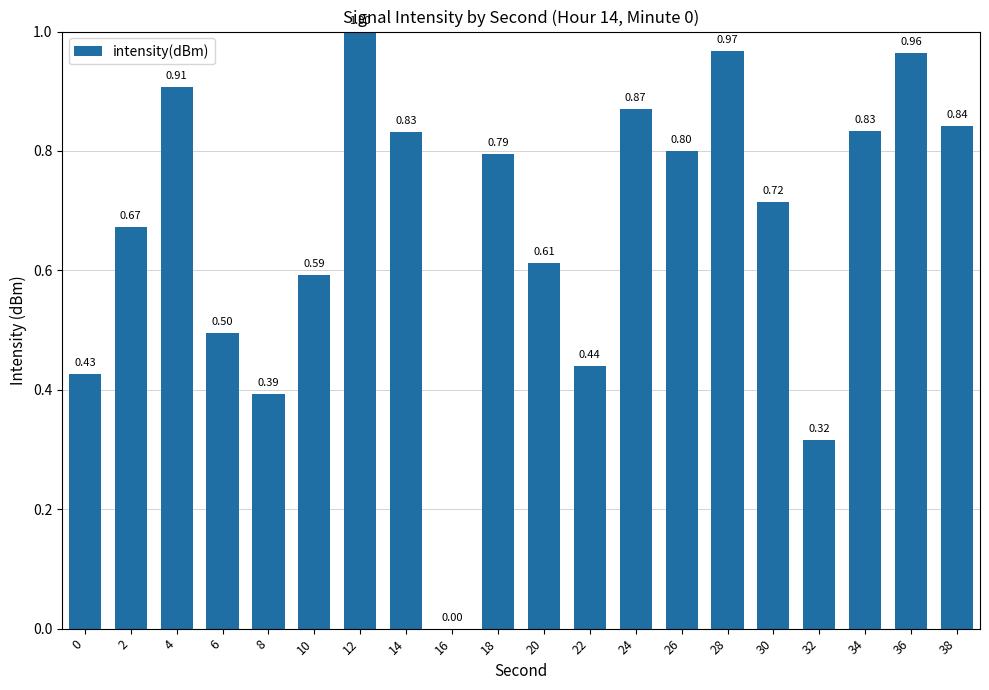

How many categories are shown in the chart?

20